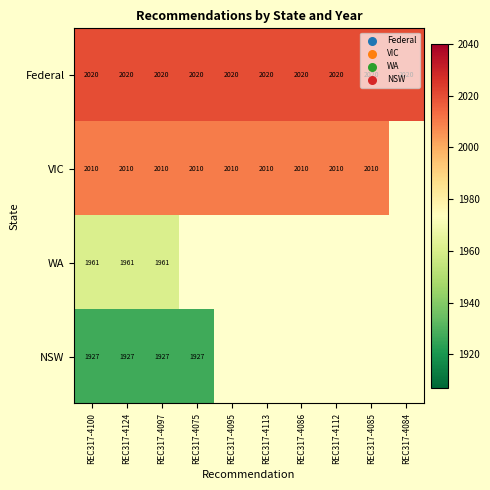

What is the sum of the Federal values at REC317-4086 and REC317-4097?

4040